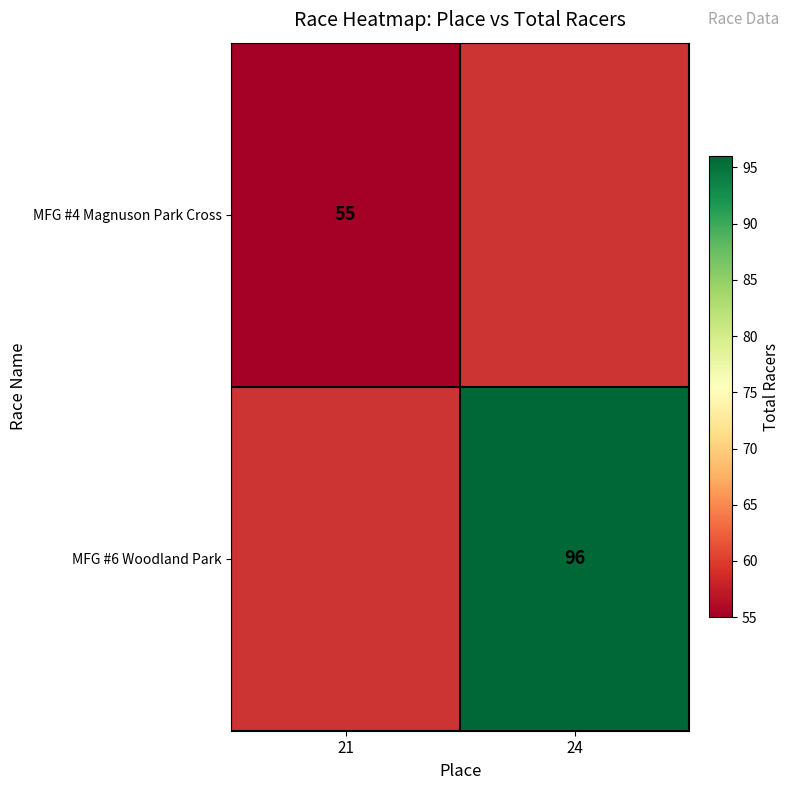

The value of MFG #6 Woodland Park at 24 is 129. True or false?

False